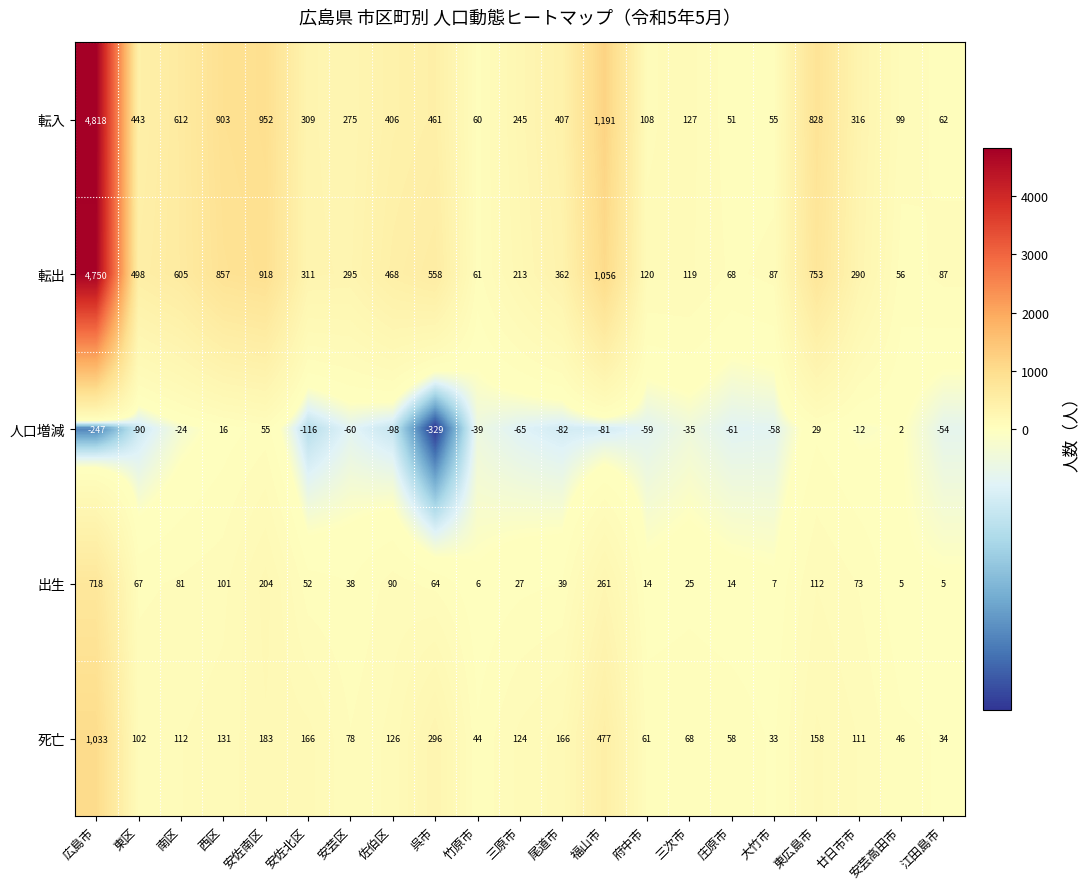

At which category does the chart reach its minimum across all series?

呉市